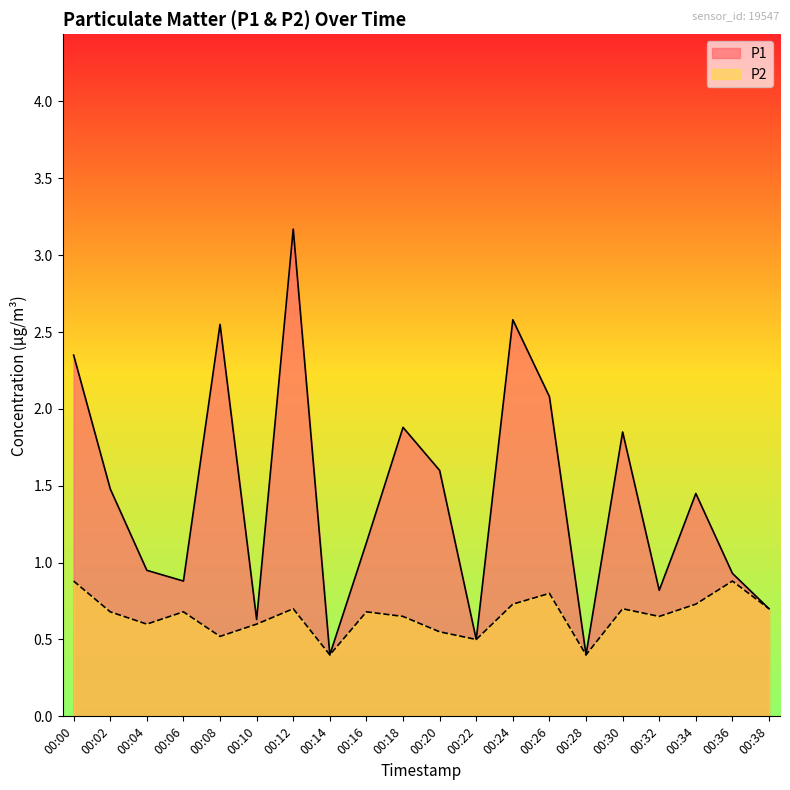

The P2 series shows 0.2 at 00:26. True or false?

False